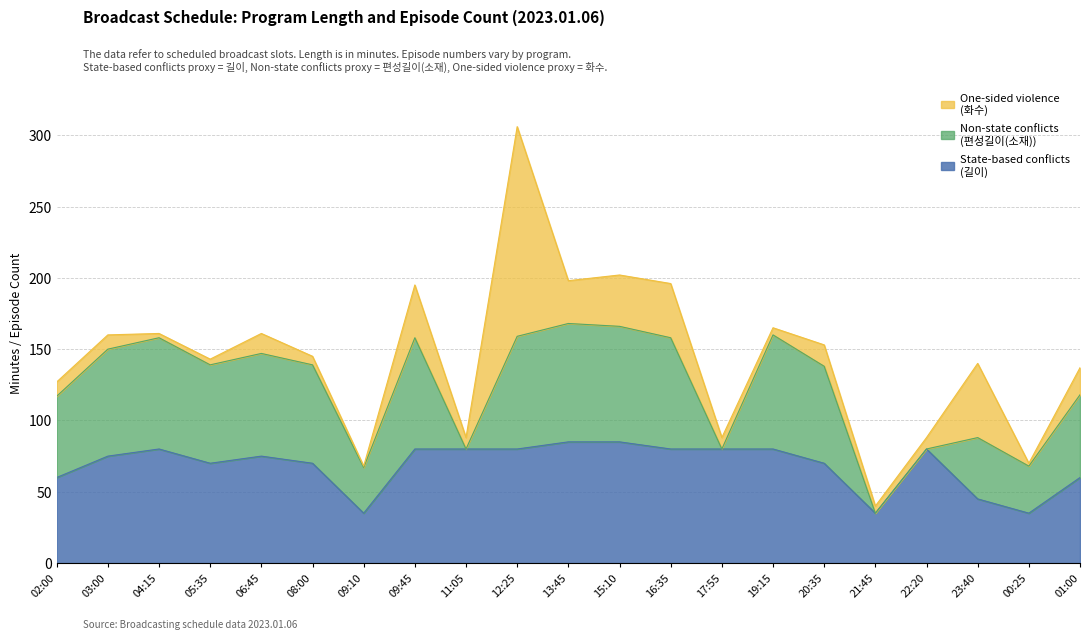

At which label does State-based conflicts (길이) reach its peak?

13:45